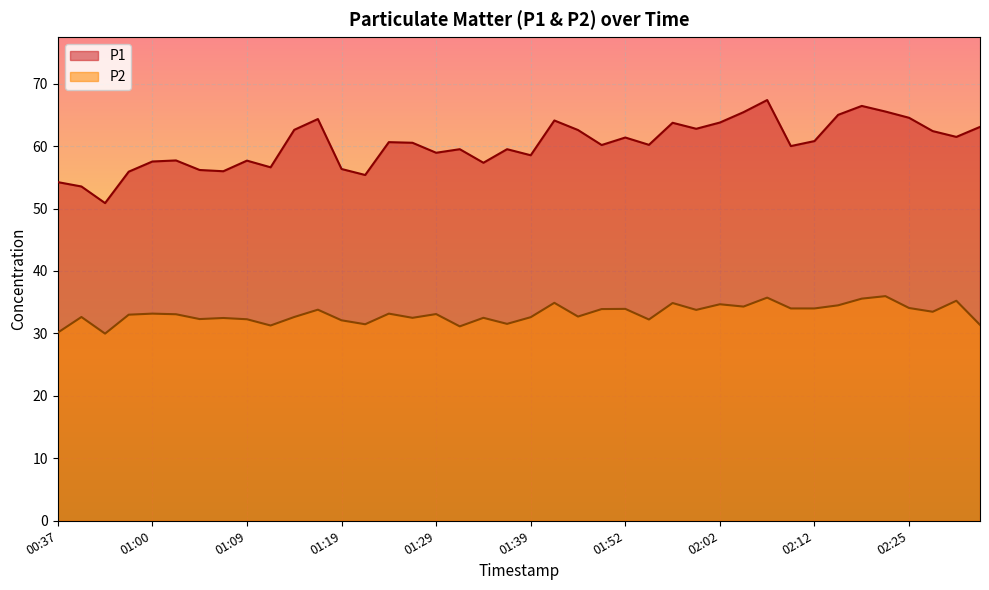

The value of P1 at 01:59 is 16.8. True or false?

False